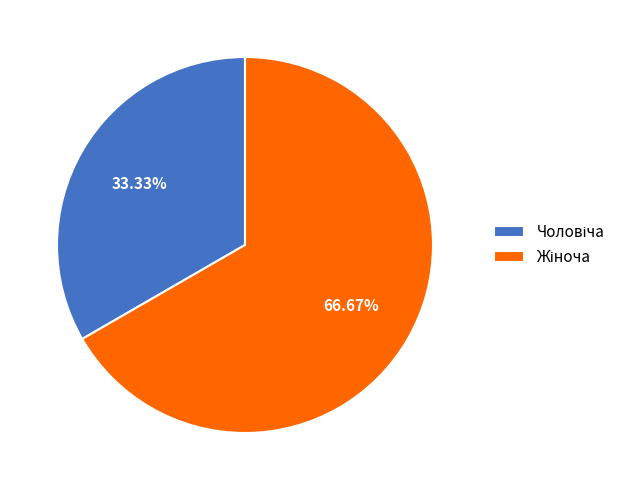

To the nearest percent, what is the average slice percentage?

50%